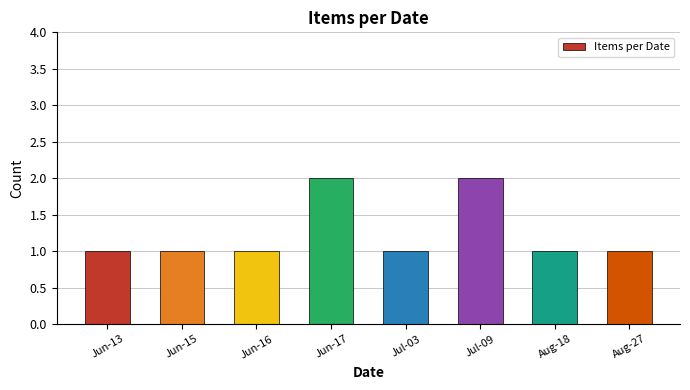

What is the label of the 8th bar from the left?

Aug-27